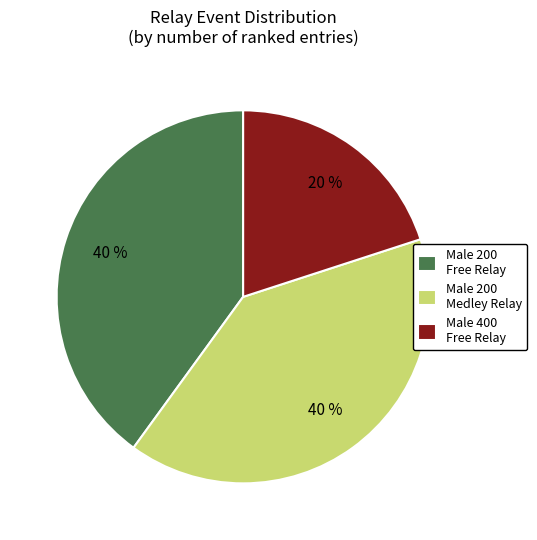

Is there a majority slice in this chart?

No